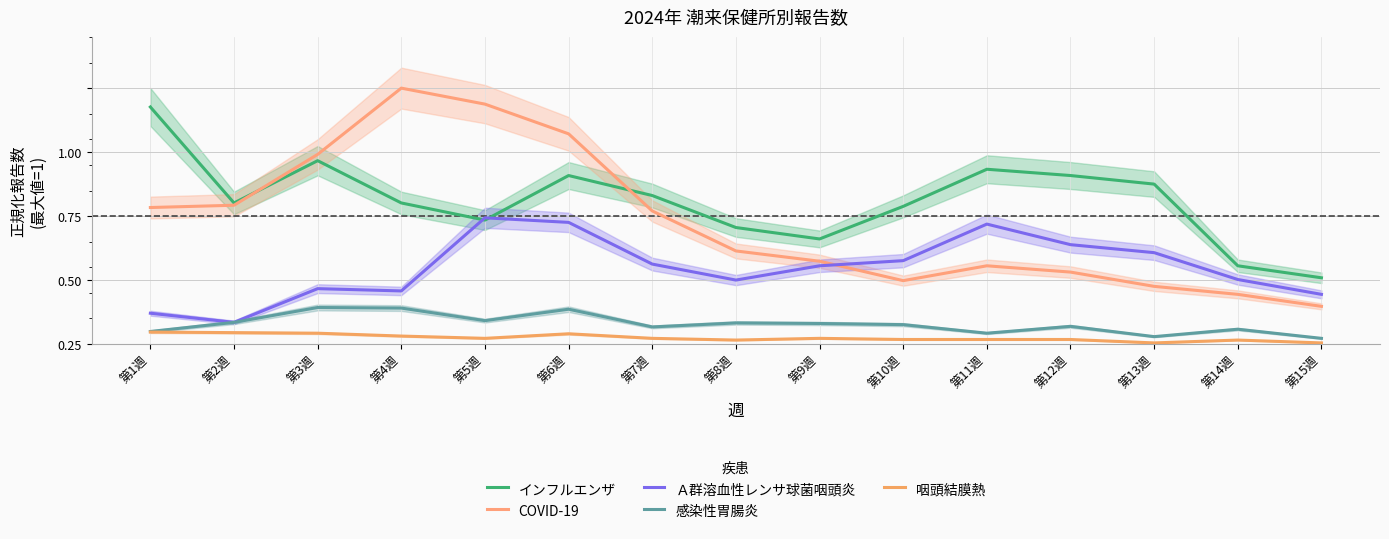

True or false: インフルエンザ and 感染性胃腸炎 intersect in this chart.

False